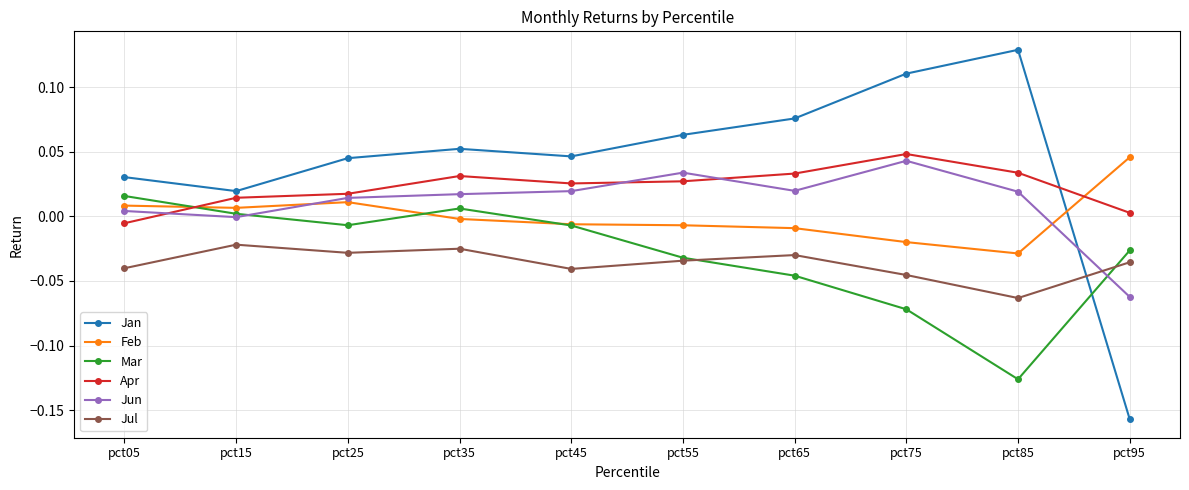

Which category has the lowest value in the Mar series?

pct85